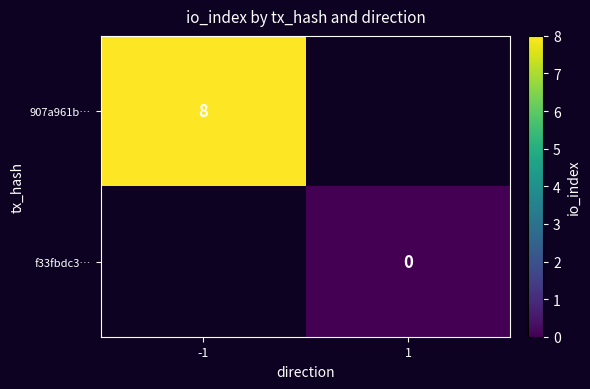

How many distinct data groups are displayed?

2